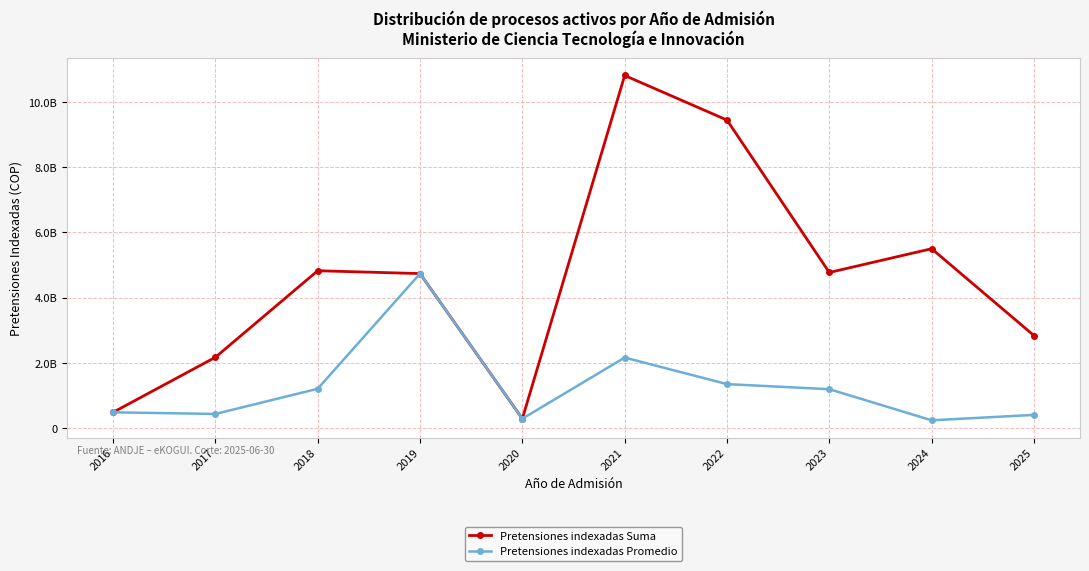

Which series has the widest spread of values?

Pretensiones indexadas Suma